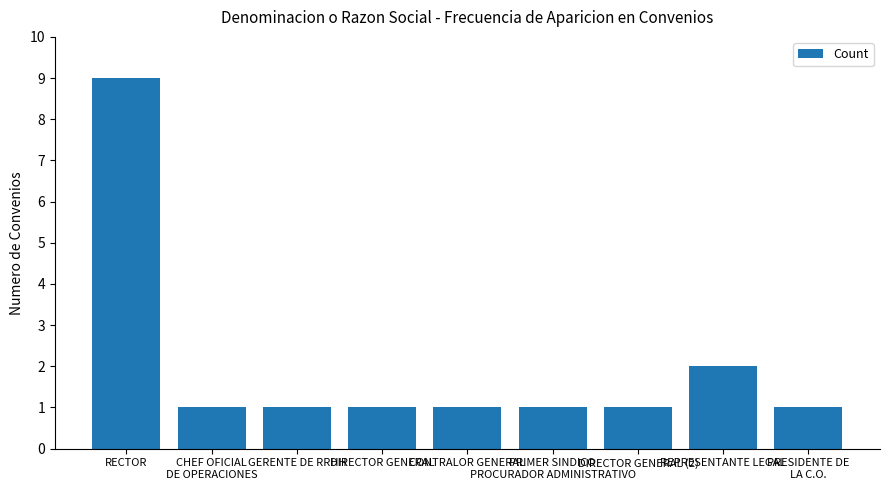

Reading left to right, what are all the values shown in this chart?

9	1	1	1	1	1	1	2	1